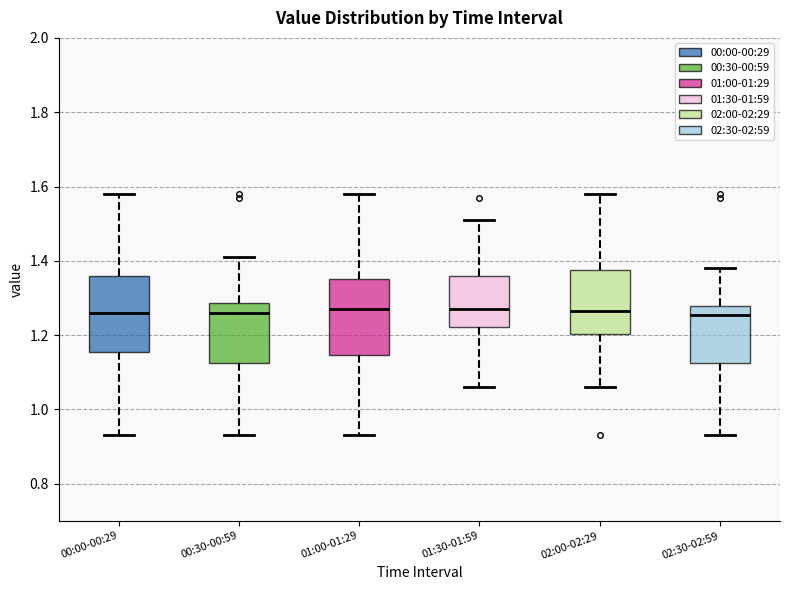

Reading left to right, transcribe this box plot: for each box, give where its median line is, the range the box spans, and where its two whiskers end, as read against the y-axis. The values are not printed on the chart, so give them approximately, as read against the axis.

00:00-00:29: median 1.26, box 1.16 to 1.36, whiskers 0.94 to 1.58
00:30-00:59: median 1.26, box 1.12 to 1.28, whiskers 0.94 to 1.42
01:00-01:29: median 1.28, box 1.14 to 1.36, whiskers 0.94 to 1.58
01:30-01:59: median 1.28, box 1.22 to 1.36, whiskers 1.06 to 1.52
02:00-02:29: median 1.26, box 1.20 to 1.38, whiskers 1.06 to 1.58
02:30-02:59: median 1.26, box 1.12 to 1.28, whiskers 0.94 to 1.38